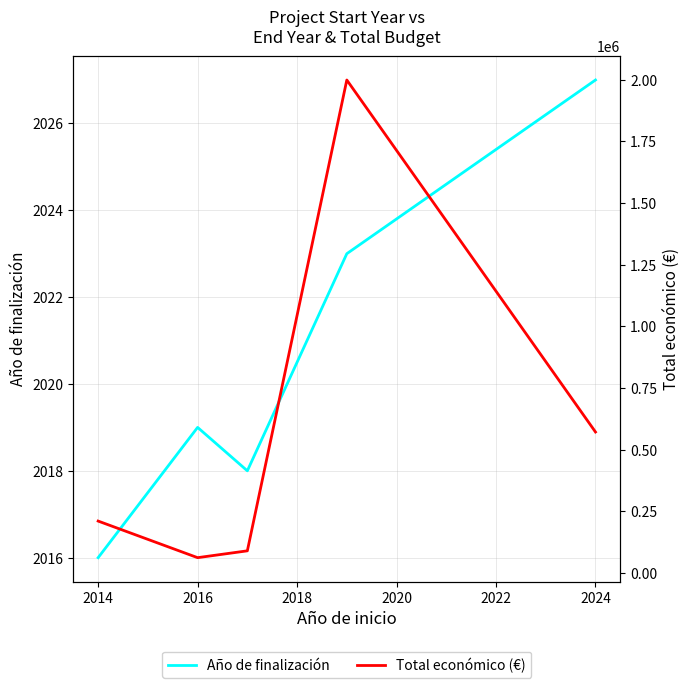

True or false: Total económico (€) and Año de finalización intersect in this chart.

False